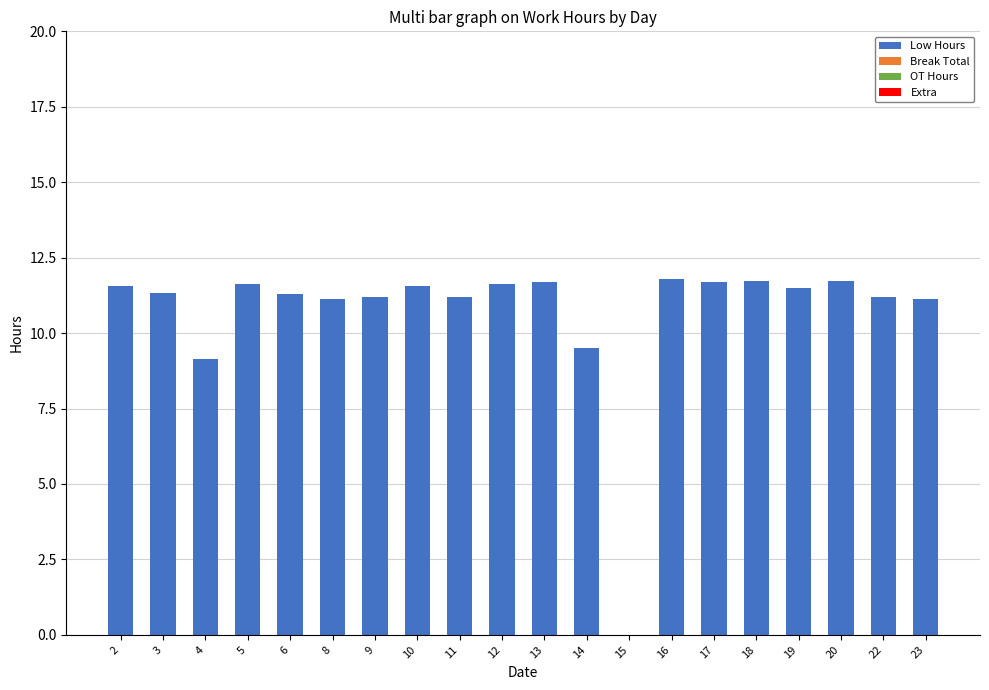

The value at 4 is 9.1. True or false?

True